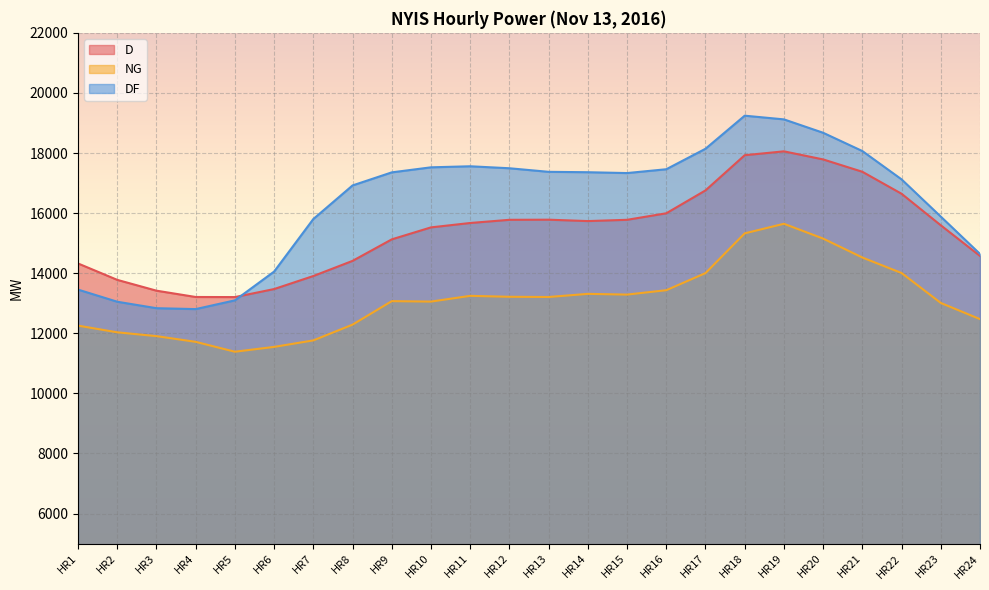

What is the value of the NG point at the 9th from the left?

13070